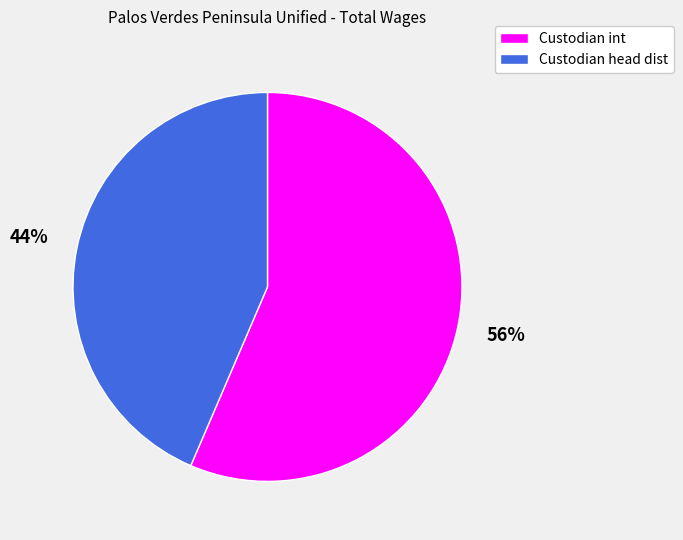

To the nearest percent, what is the combined percentage of Custodian head dist and Custodian int?

100%